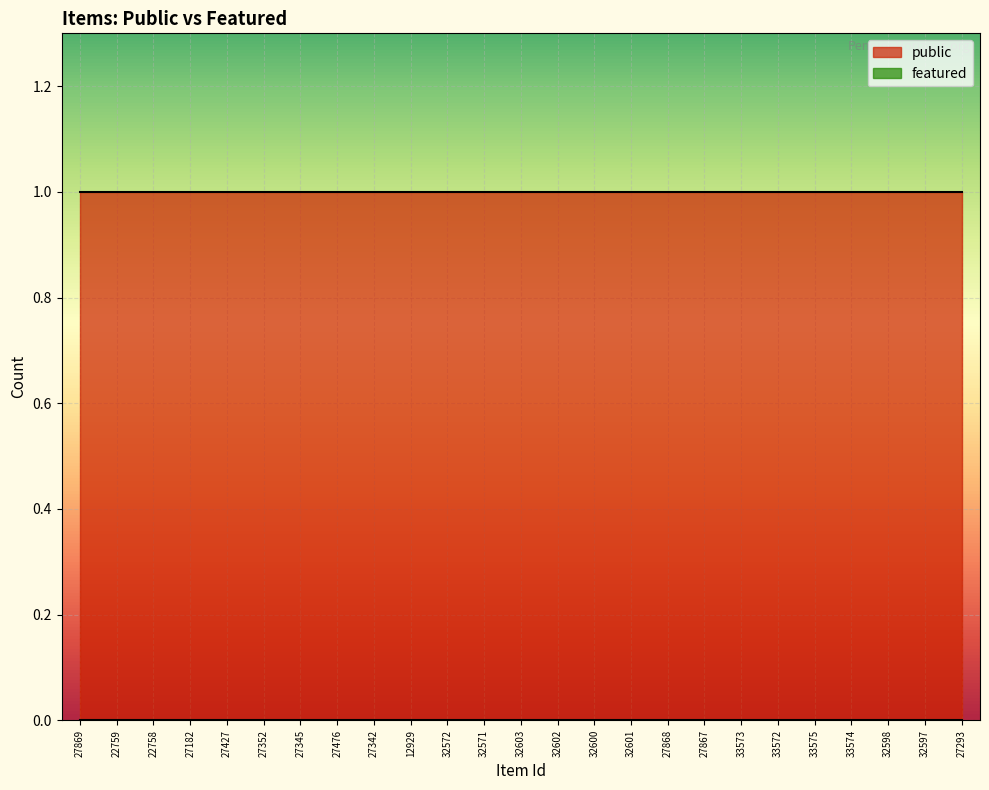

Which series has the largest range (max minus min)?

public